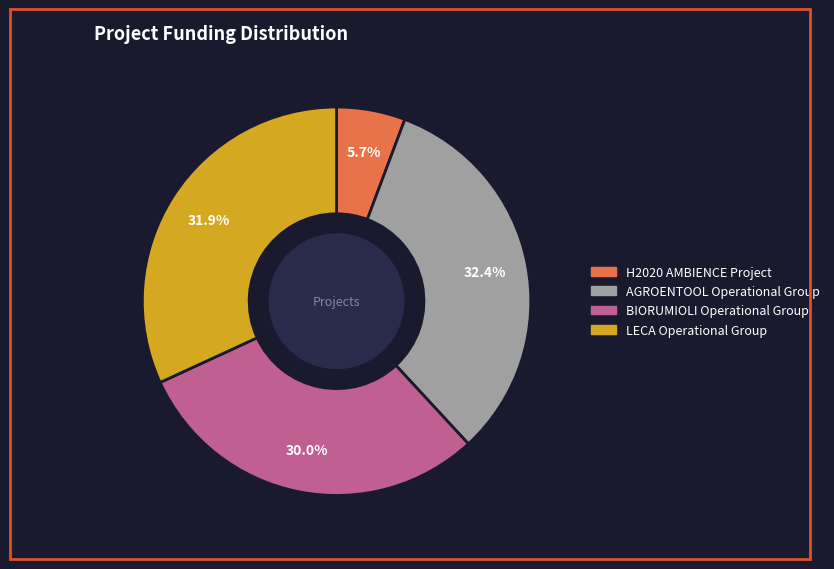

Is it true that H2020 AMBIENCE Project is 1% of the pie?

False